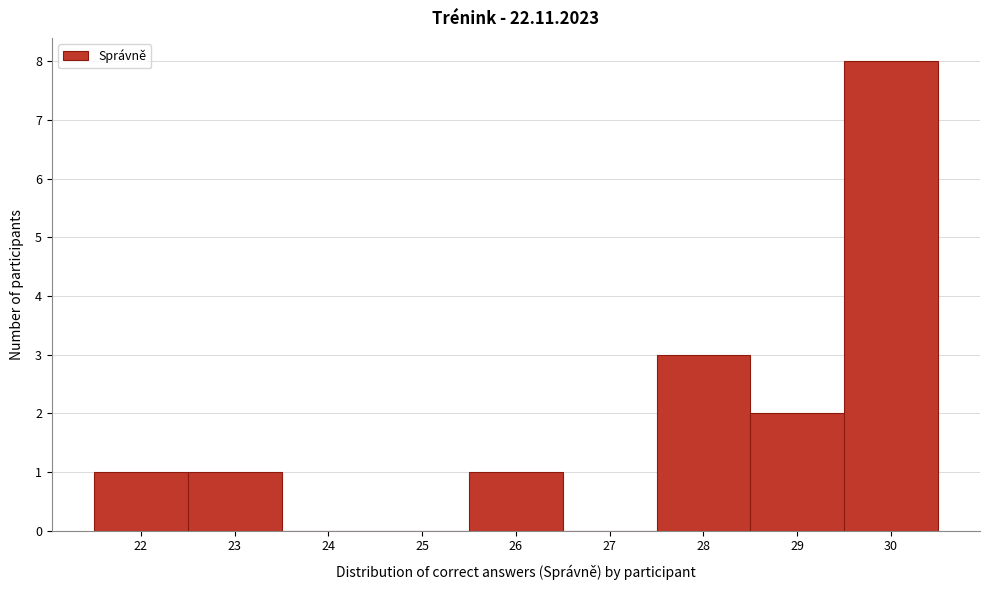

Reading left to right, list every bar in this chart as the range it spans on the x-axis followed by its height. The values are not printed on the chart, so give them approximately, as read against the axis.

21.5 to 22.5: 1
22.5 to 23.5: 1
23.5 to 24.5: 0
24.5 to 25.5: 0
25.5 to 26.5: 1
26.5 to 27.5: 0
27.5 to 28.5: 3
28.5 to 29.5: 2
29.5 to 30.5: 8